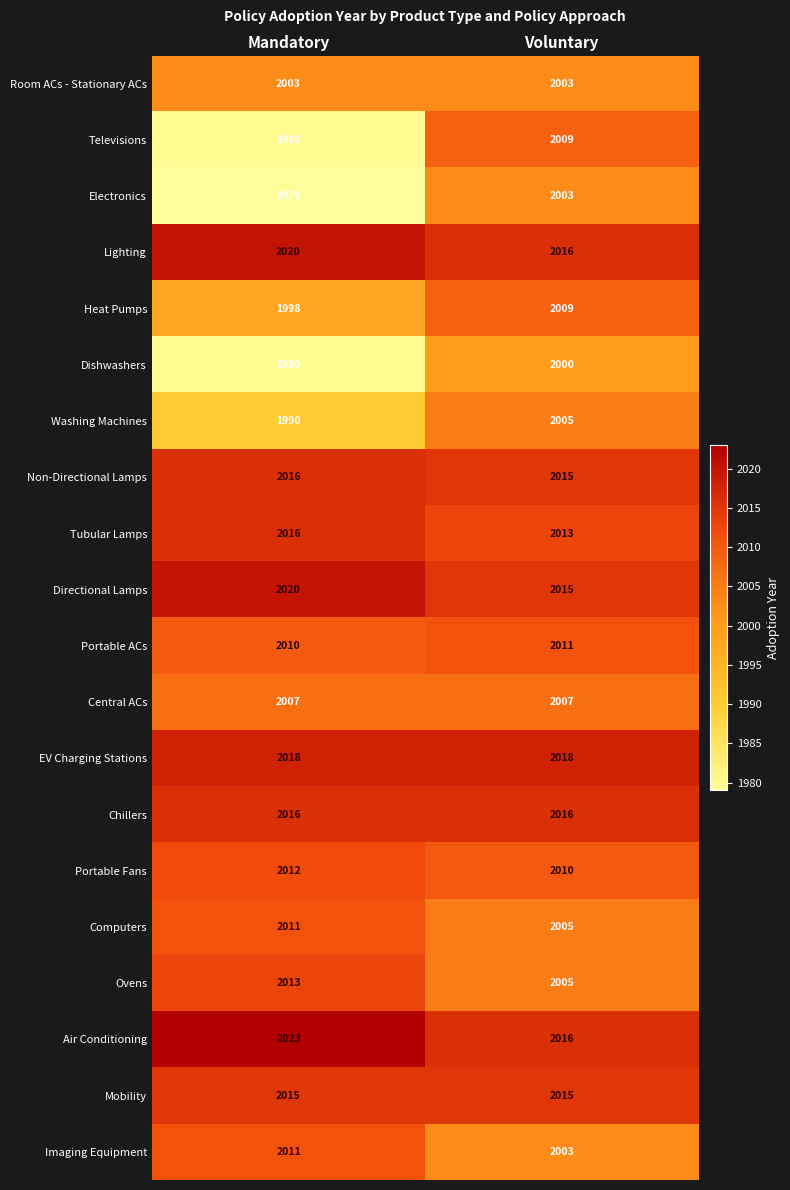

The value of Room ACs - Stationary ACs at Mandatory is 2003. True or false?

True